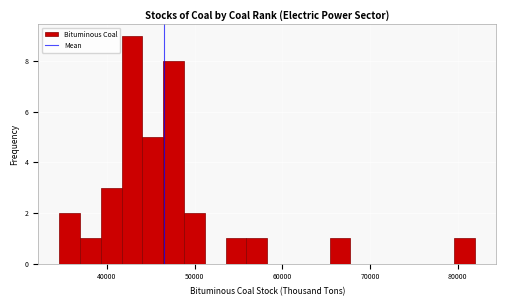

Read against the x-axis, roughly where is the centre of the tallest bar?

43000